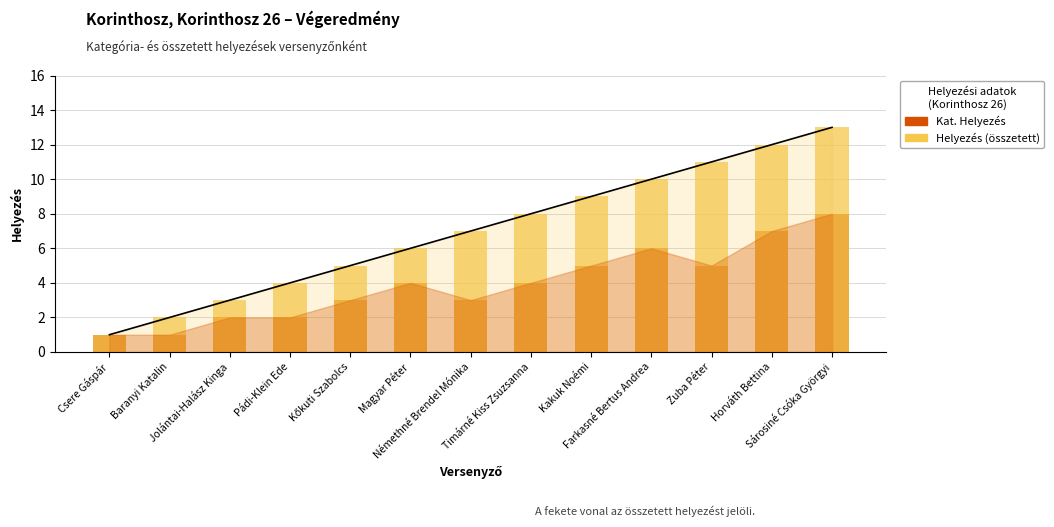

The value of Helyezés at Timárné Kiss Zsuzsanna is 8. True or false?

True